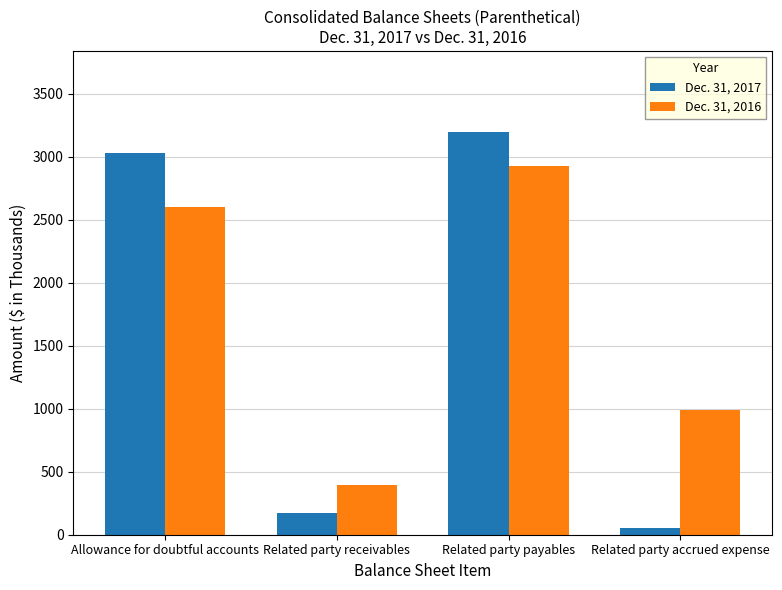

Are the bars horizontal?

No